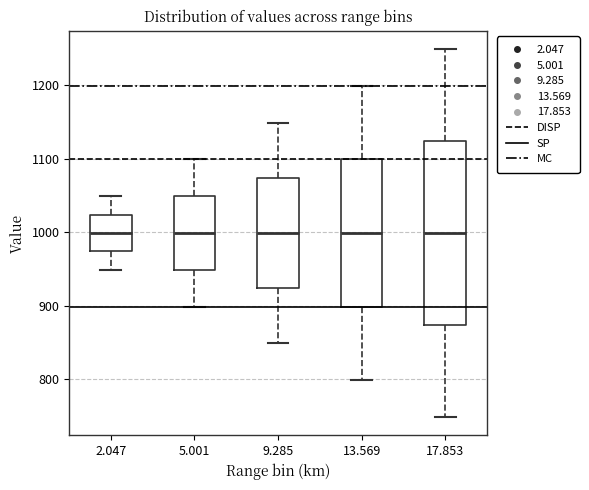

Where is the lower edge of the box at x = 13.569 on the y-axis? The values are not printed on the chart, so give them approximately, as read against the axis.

900